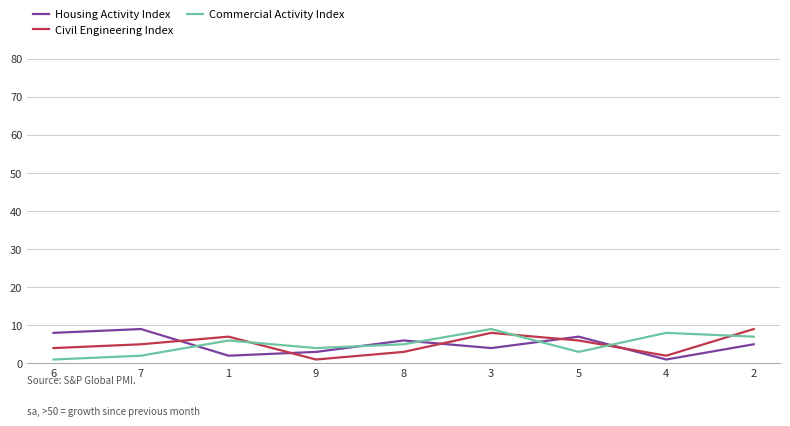

Reading left to right, extract all data points from this chart.

Housing Activity Index: 6=8	7=9	1=2	9=3	8=6	3=4	5=7	4=1	2=5
Civil Engineering Index: 6=4	7=5	1=7	9=1	8=3	3=8	5=6	4=2	2=9
Commercial Activity Index: 6=1	7=2	1=6	9=4	8=5	3=9	5=3	4=8	2=7